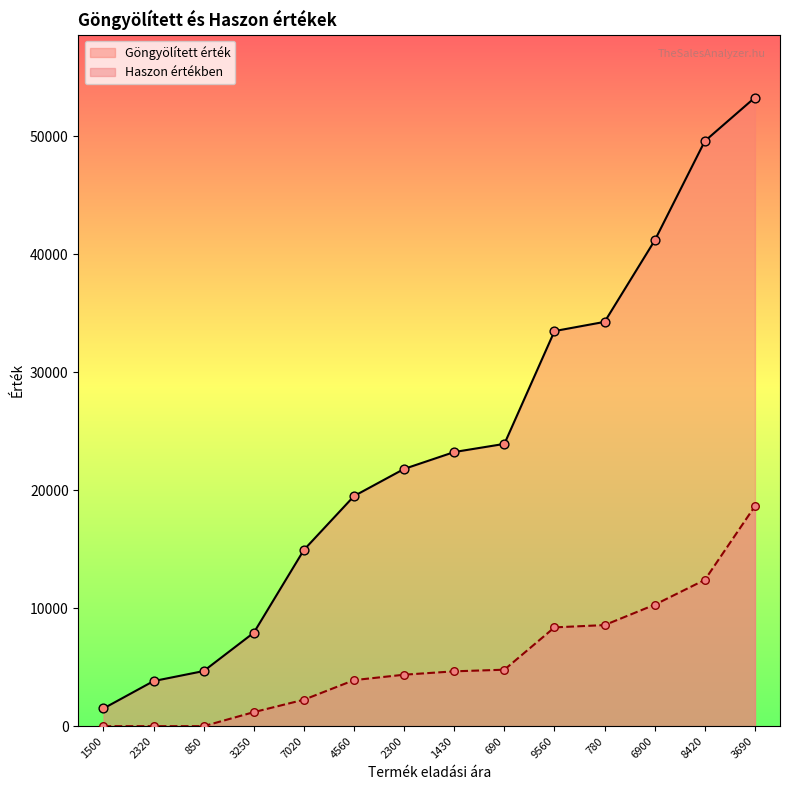

Which series has the largest total across all categories?

Göngyölített érték